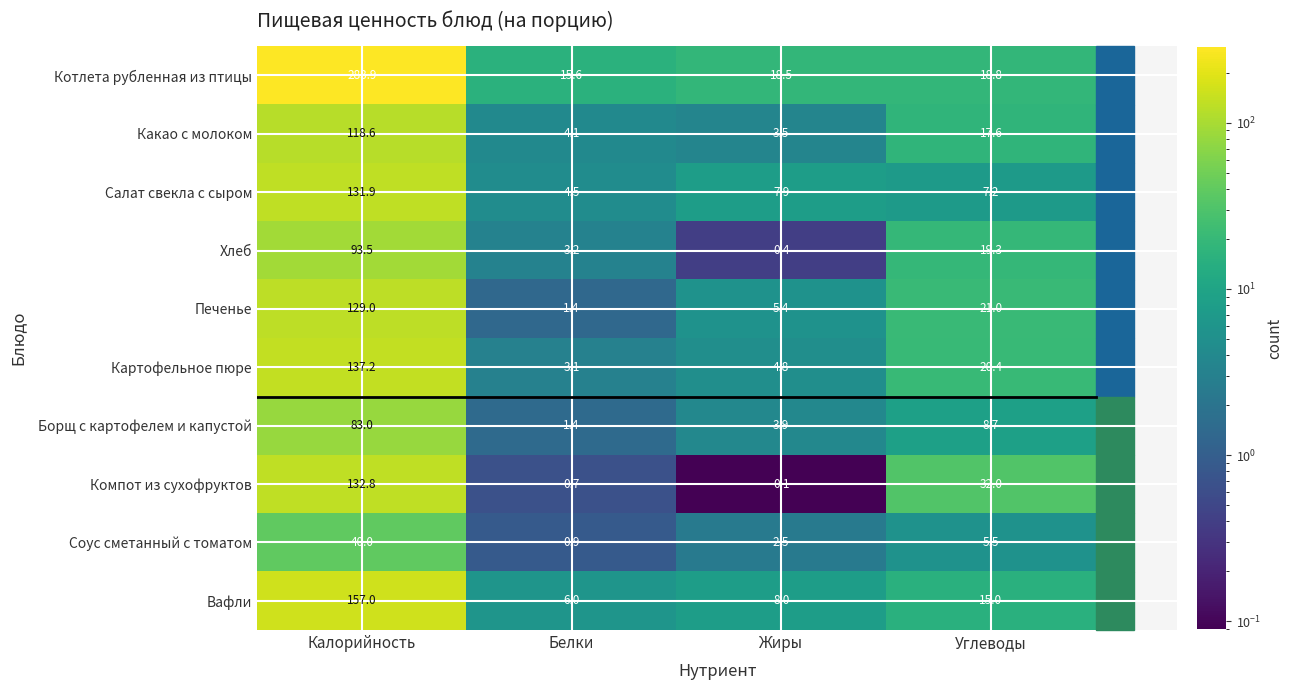

At which label does Вафли first exceed 15?

Калорийность